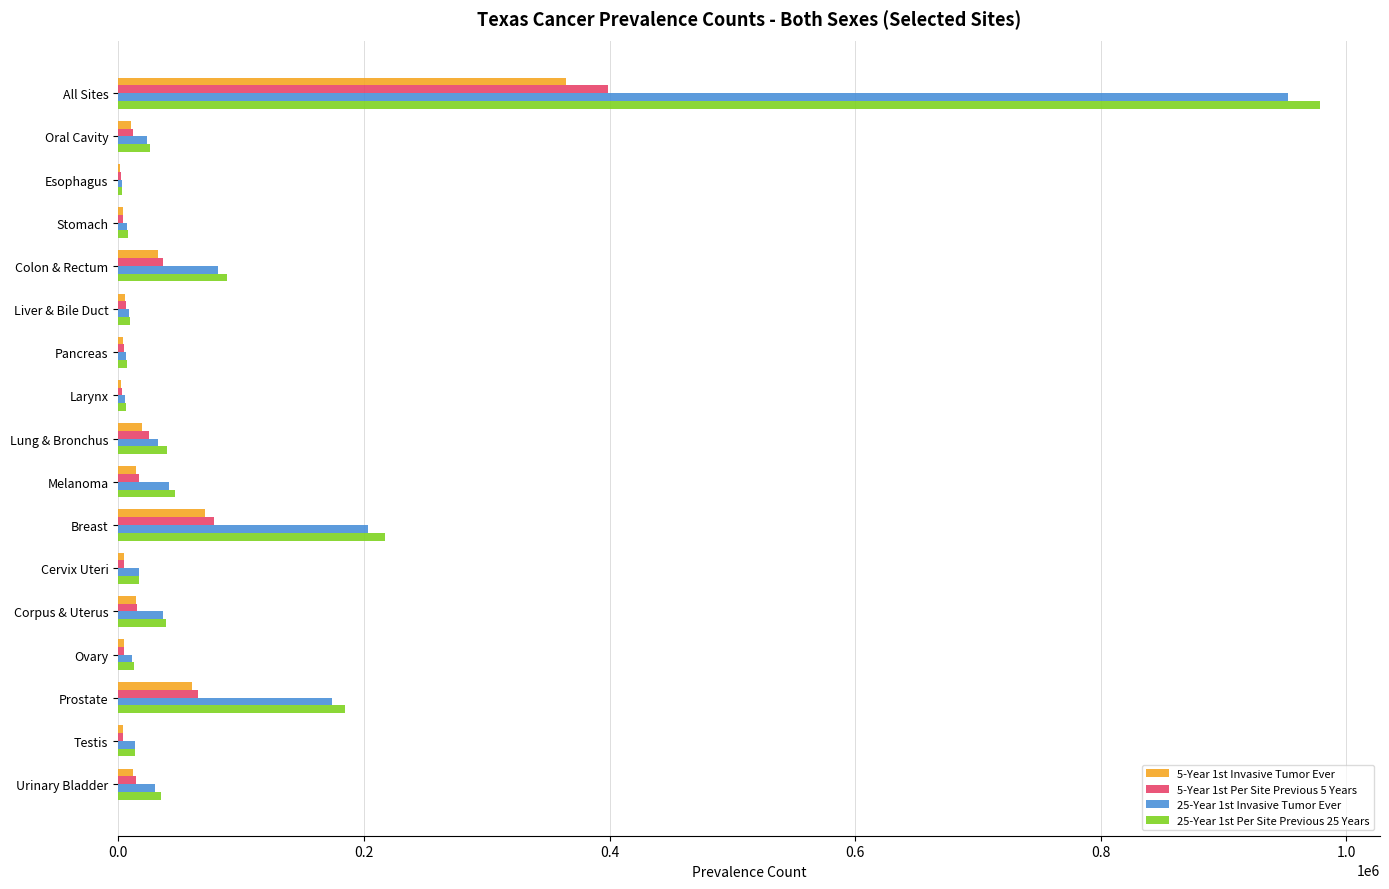

Is it true that 25-Year 1st Invasive Tumor Ever equals 278991 at Prostate?

False